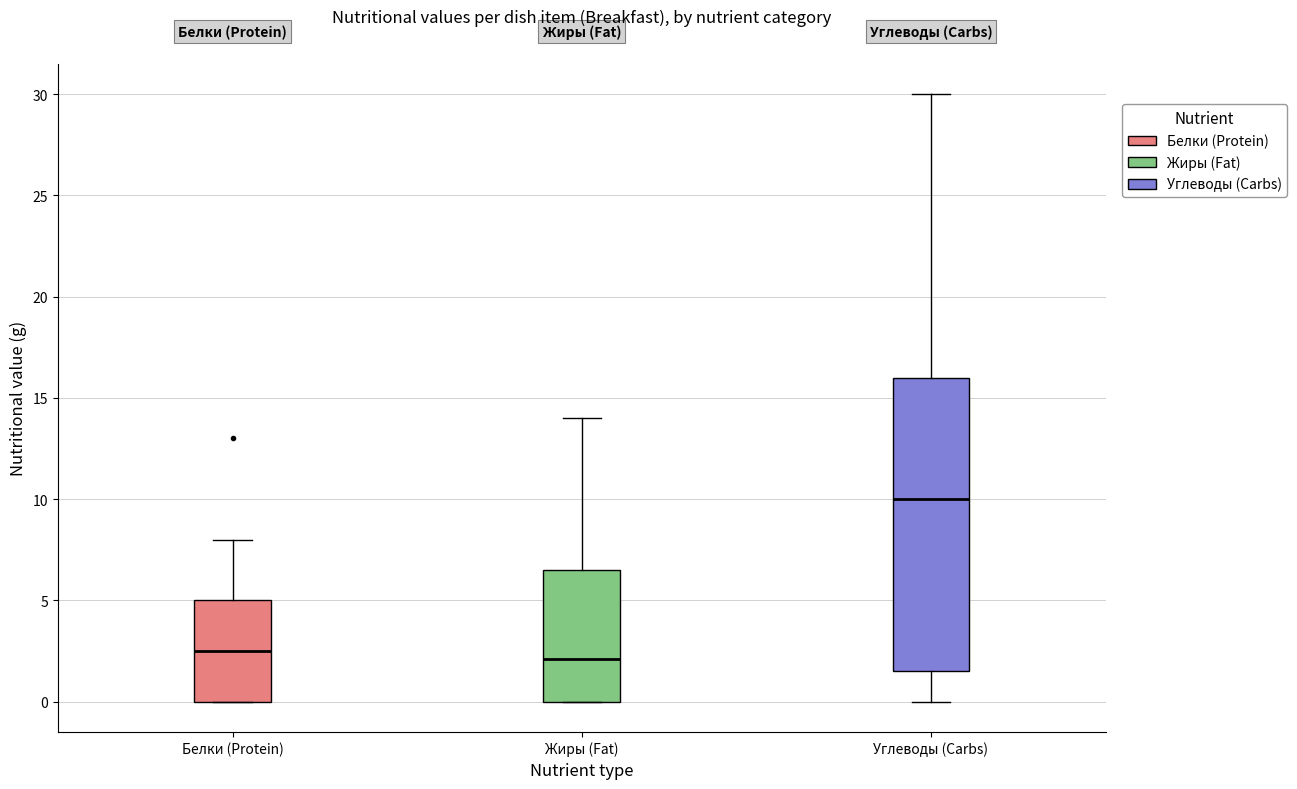

Reading left to right, transcribe this box plot: for each box, give where its median line is, the range the box spans, and where its two whiskers end, as read against the y-axis. The values are not printed on the chart, so give them approximately, as read against the axis.

Белки (Protein): median 2.5, box 0.0 to 5.0, whiskers 0.0 to 8.0
Жиры (Fat): median 2.0, box 0.0 to 6.5, whiskers 0.0 to 14.0
Углеводы (Carbs): median 10.0, box 1.5 to 16.0, whiskers 0.0 to 30.0